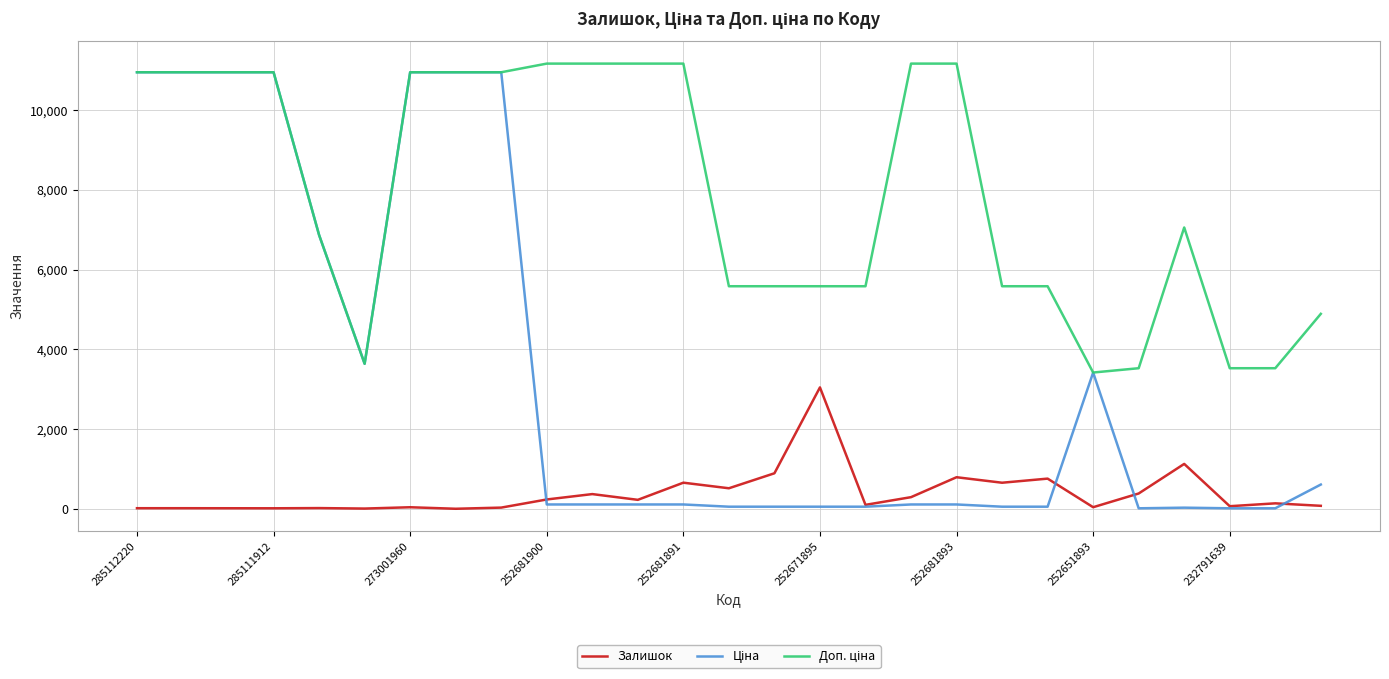

What is the greatest value displayed?

11169.0